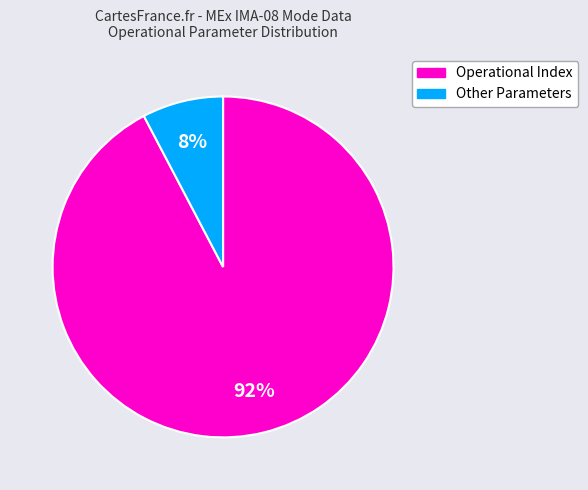

To the nearest percent, what is the average slice percentage?

50%